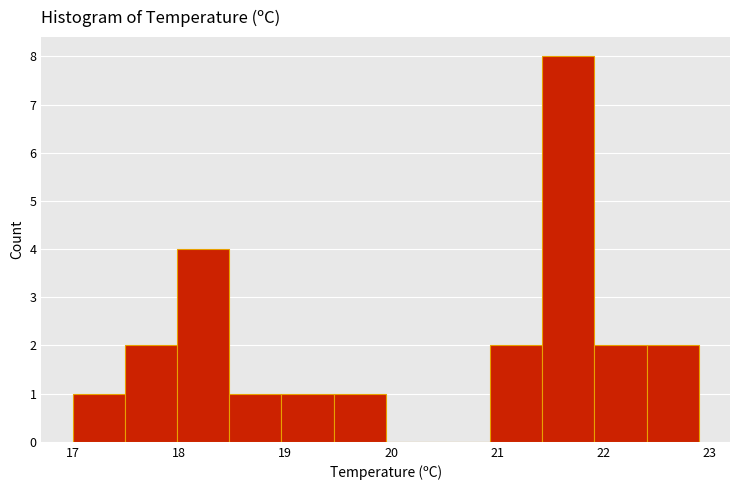

Reading left to right, transcribe this chart: for each bar, give the range it covers on the x-axis and its height. Neither the bar edges nor the heights are printed on the chart, so give them approximately, as read against the axes.

17.0 to 17.5: 1
17.5 to 18.0: 2
18.0 to 18.5: 4
18.5 to 19.0: 1
19.0 to 19.5: 1
19.5 to 20.0: 1
20.0 to 20.4: 0
20.4 to 20.9: 0
20.9 to 21.4: 2
21.4 to 21.9: 8
21.9 to 22.4: 2
22.4 to 22.9: 2